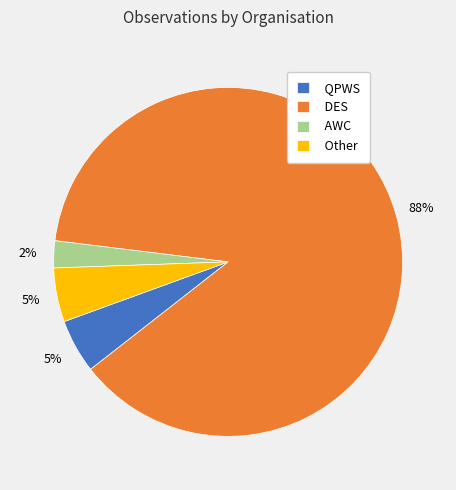

What percentage is the Other slice, to the nearest percent?

5%